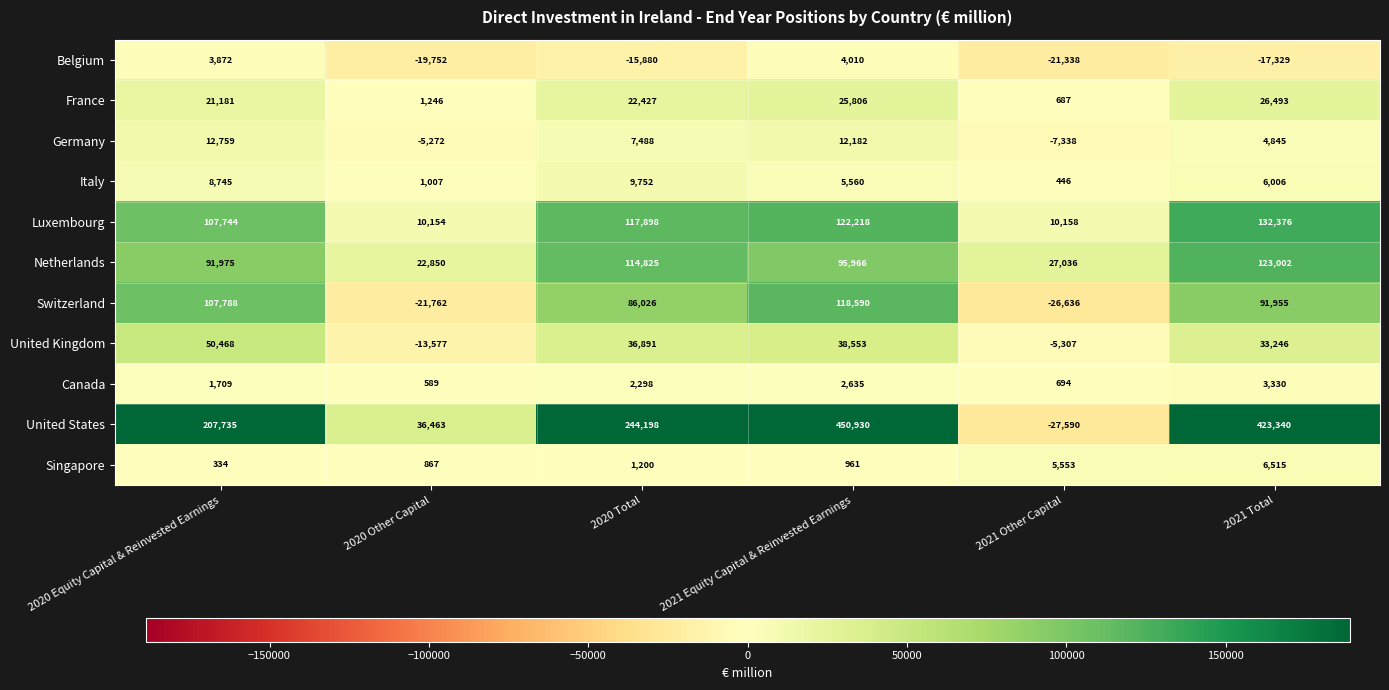

True or false: United Kingdom has a value of 38553 at 2021 Equity Capital & Reinvested Earnings.

True